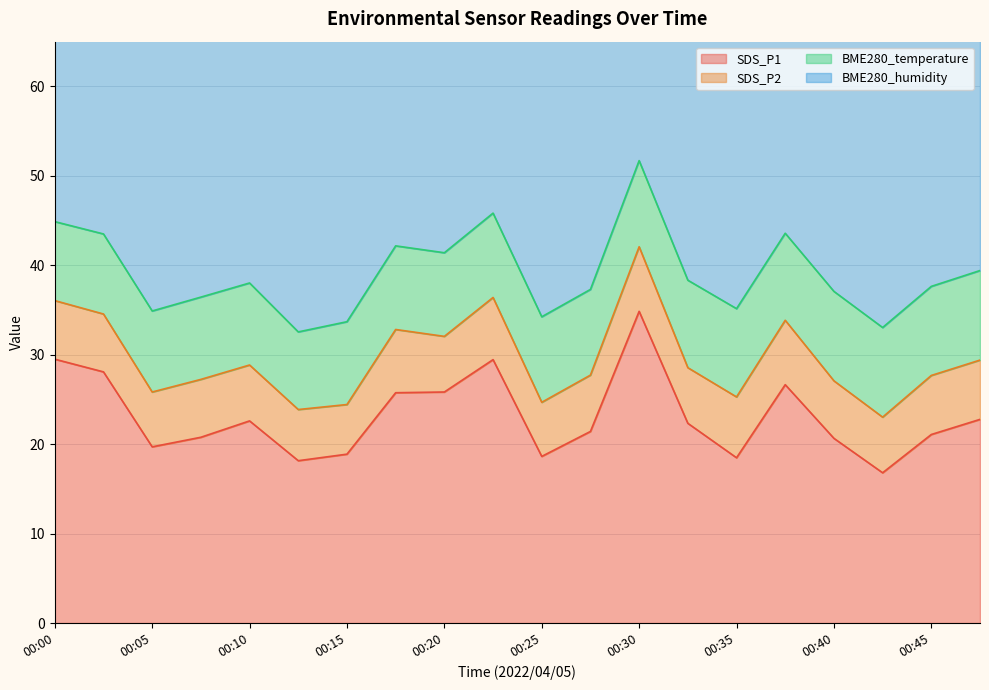

Is the value of BME280_temperature at 00:25 greater than the value of SDS_P1 at 00:20?

No